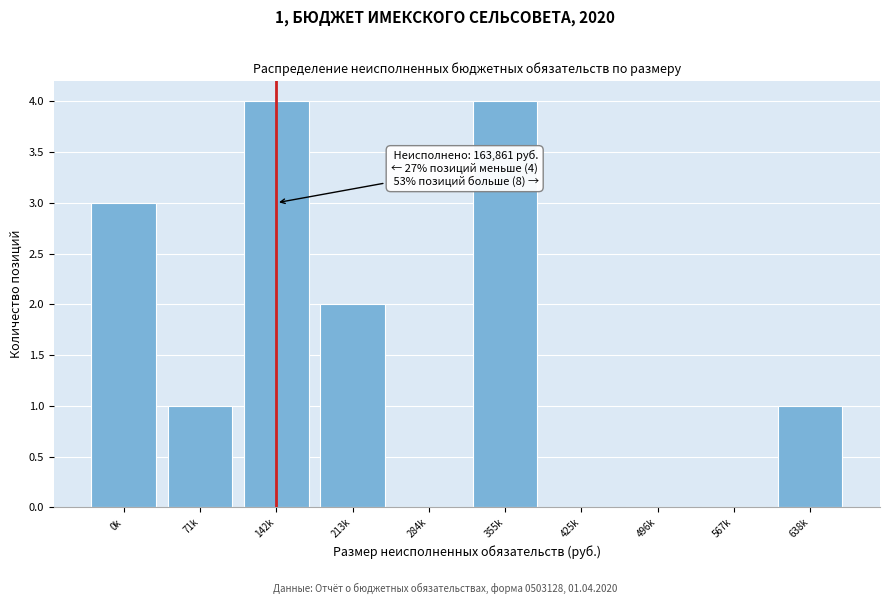

Reading left to right, transcribe all the data shown in this chart.

0k=3	71k=1	142k=4	213k=2	284k=0	355k=4	425k=0	496k=0	567k=0	638k=1